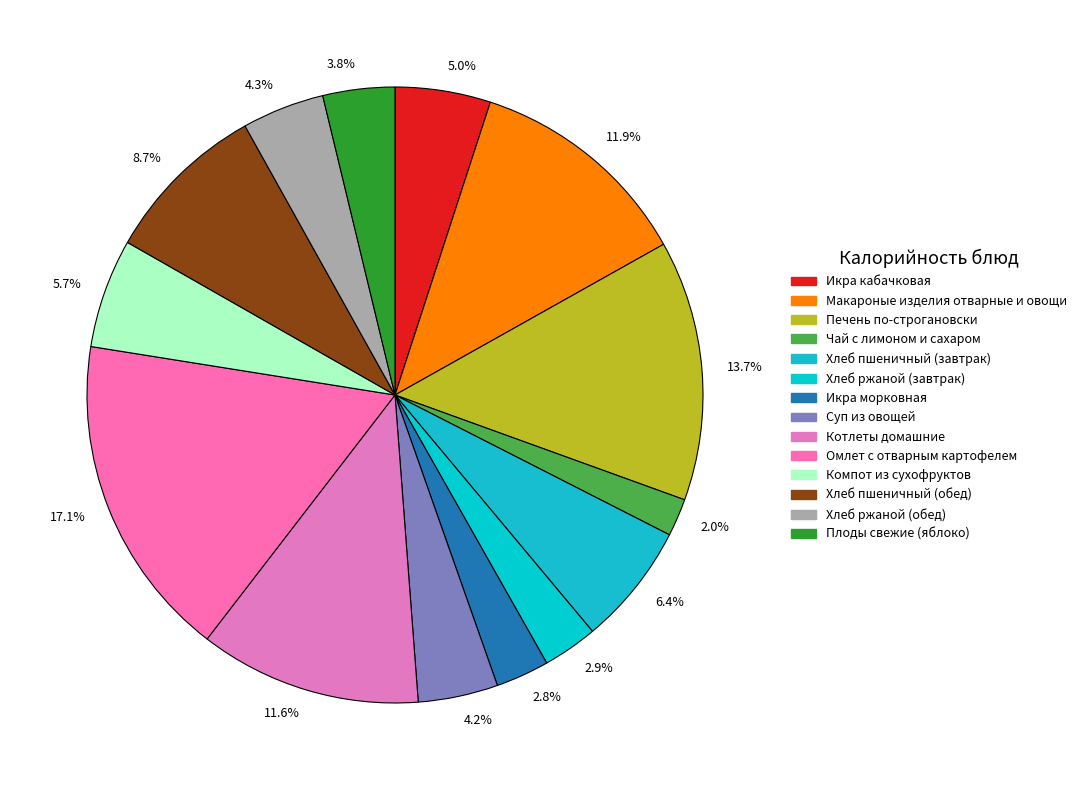

What is the total percentage of 2.9% and 6.4%?

9.3%